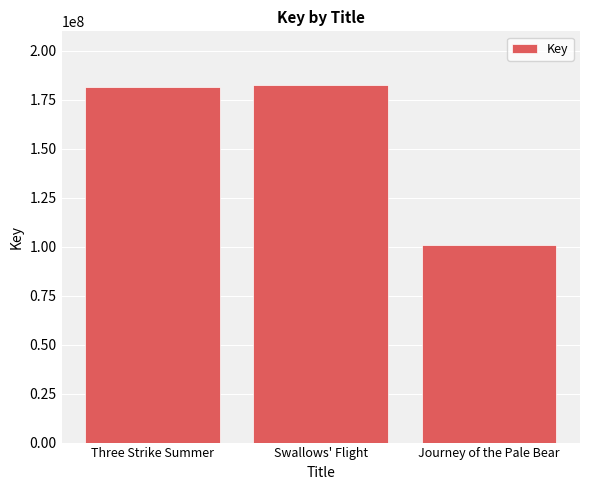

What is the maximum value shown in the chart?

182476784